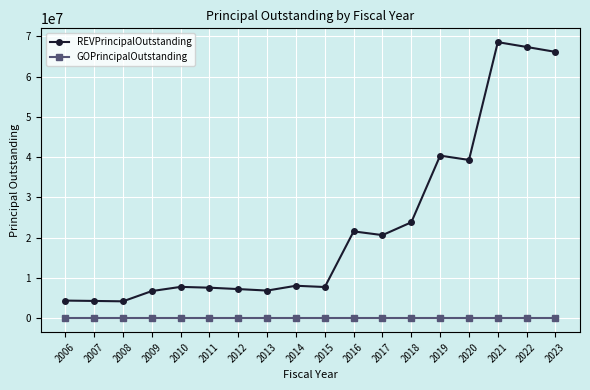

What is the minimum value for REVPrincipalOutstanding?

4230000